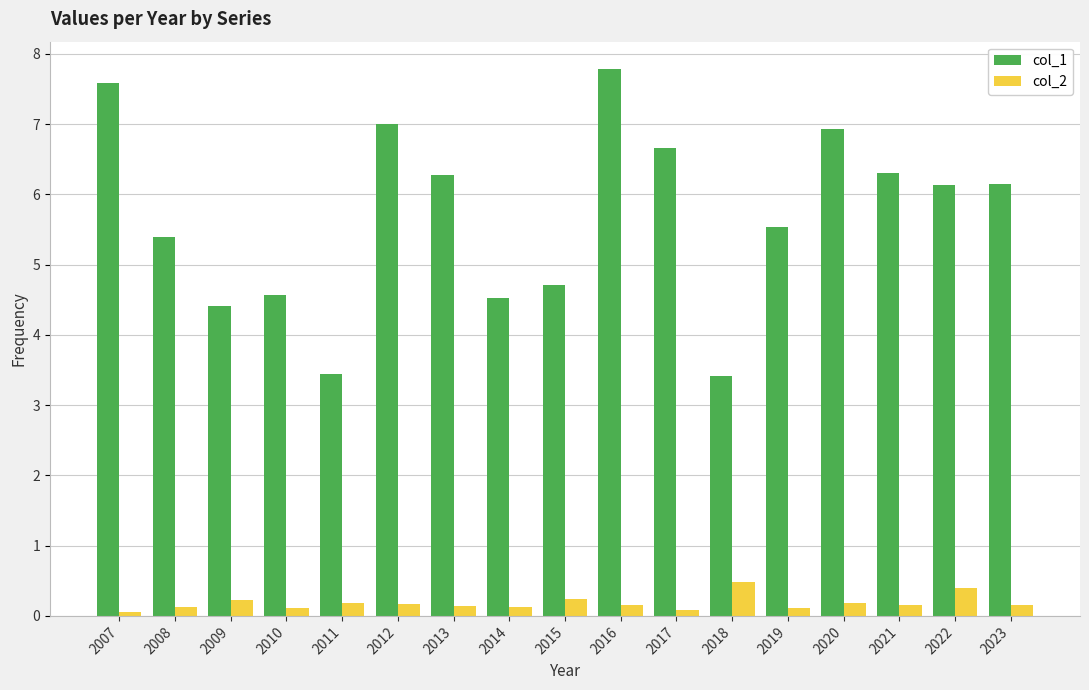

At how many categories does at least one series exceed 6?

9